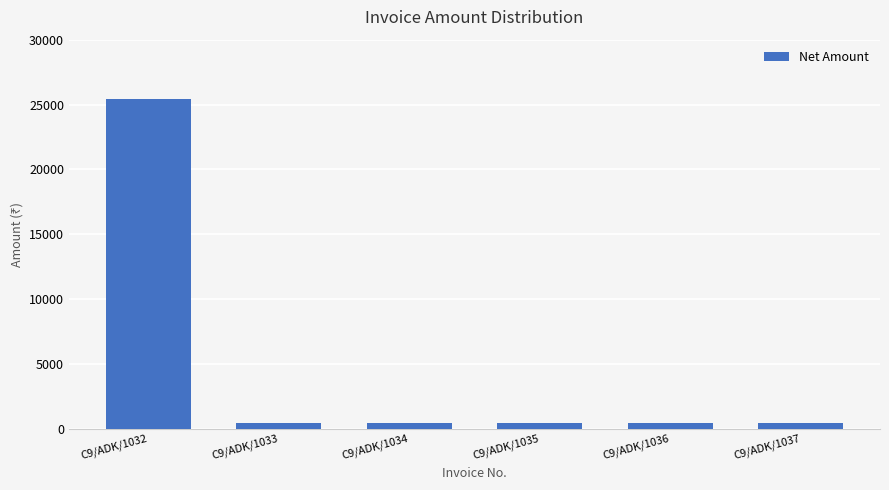

How many distinct data groups are displayed?

1